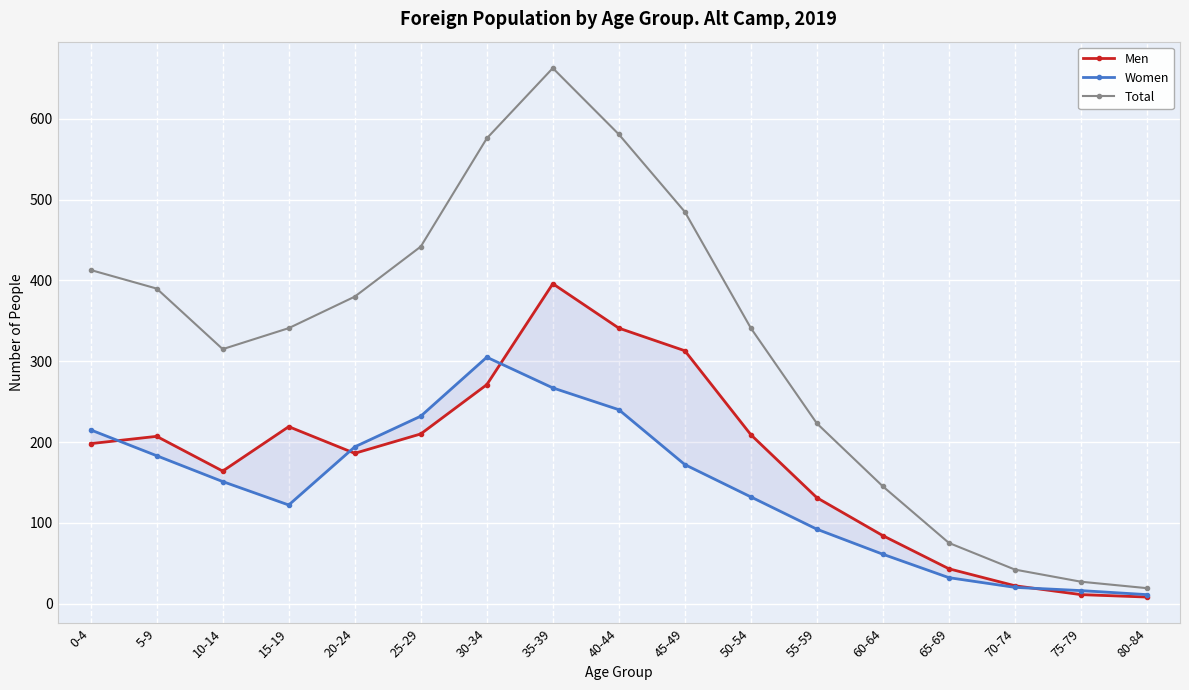

What is the sum of the Men values at 0-4 and 30-34?

469